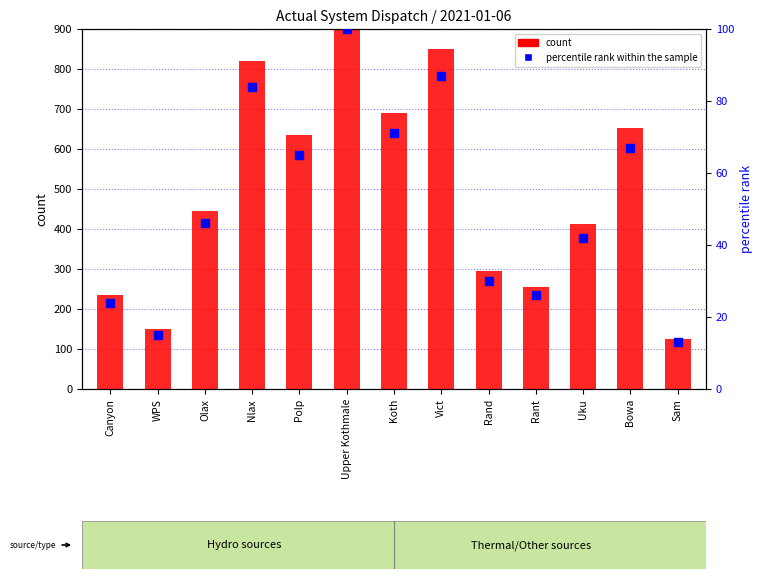

What are all the series names shown in the legend?

count, percentile rank within the sample